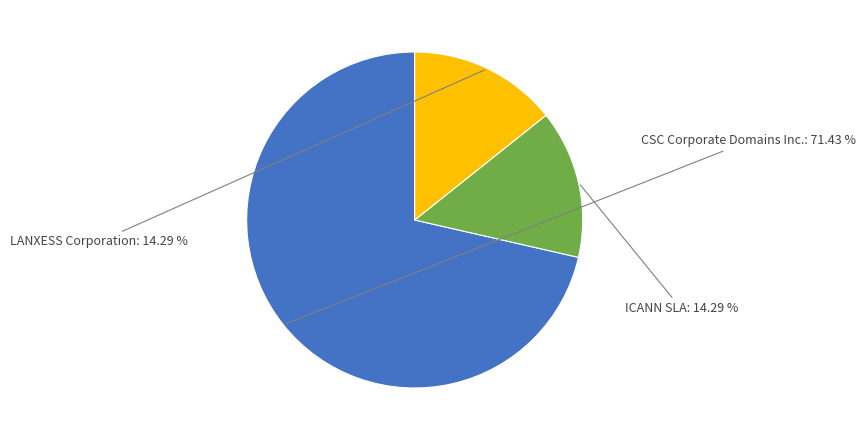

Which slice is the smallest?

ICANN SLA